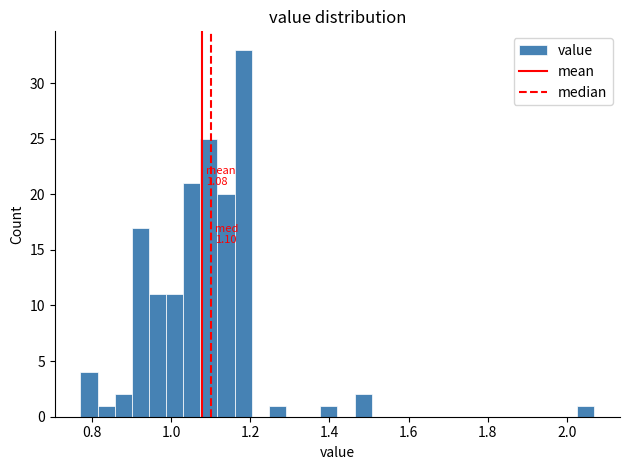

Read against the x-axis, roughly where is the centre of the tallest bar?

1.18